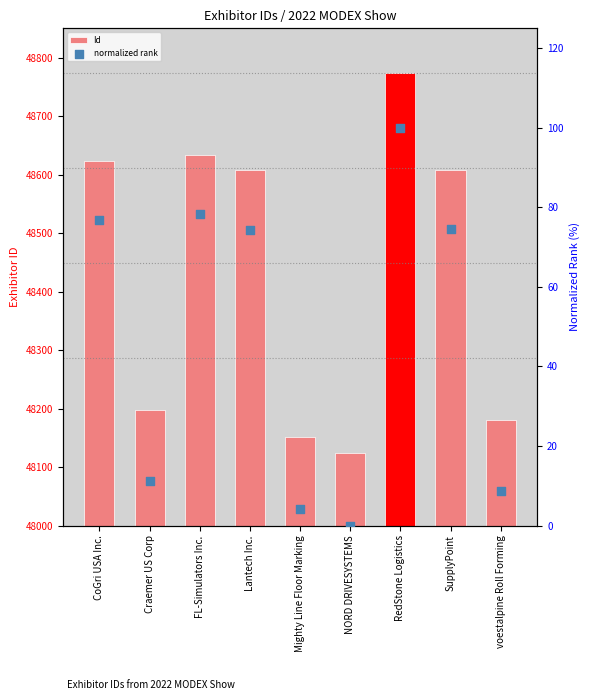

Which series has the largest total across all categories?

Id